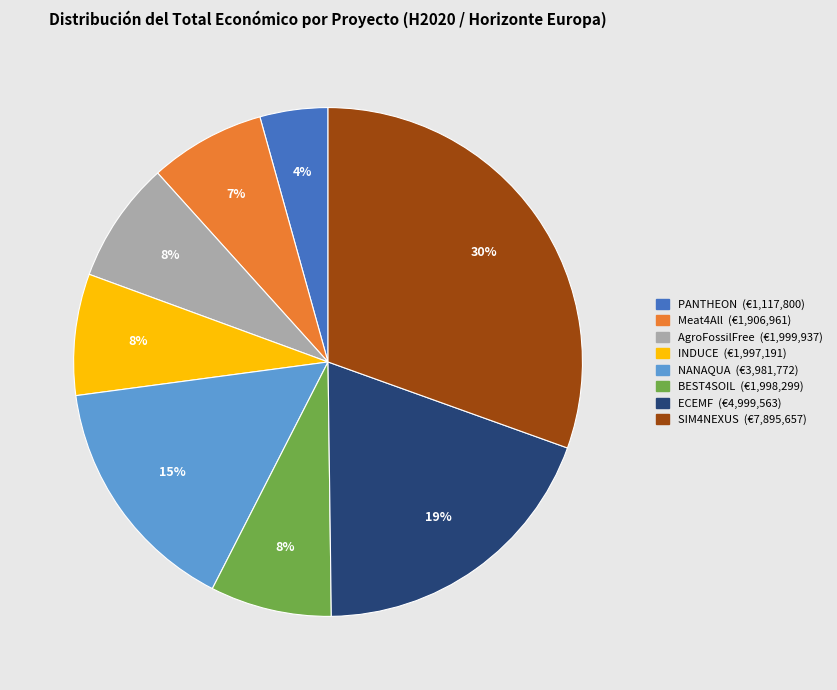

Is it true that Meat4All is 7% of the pie?

True